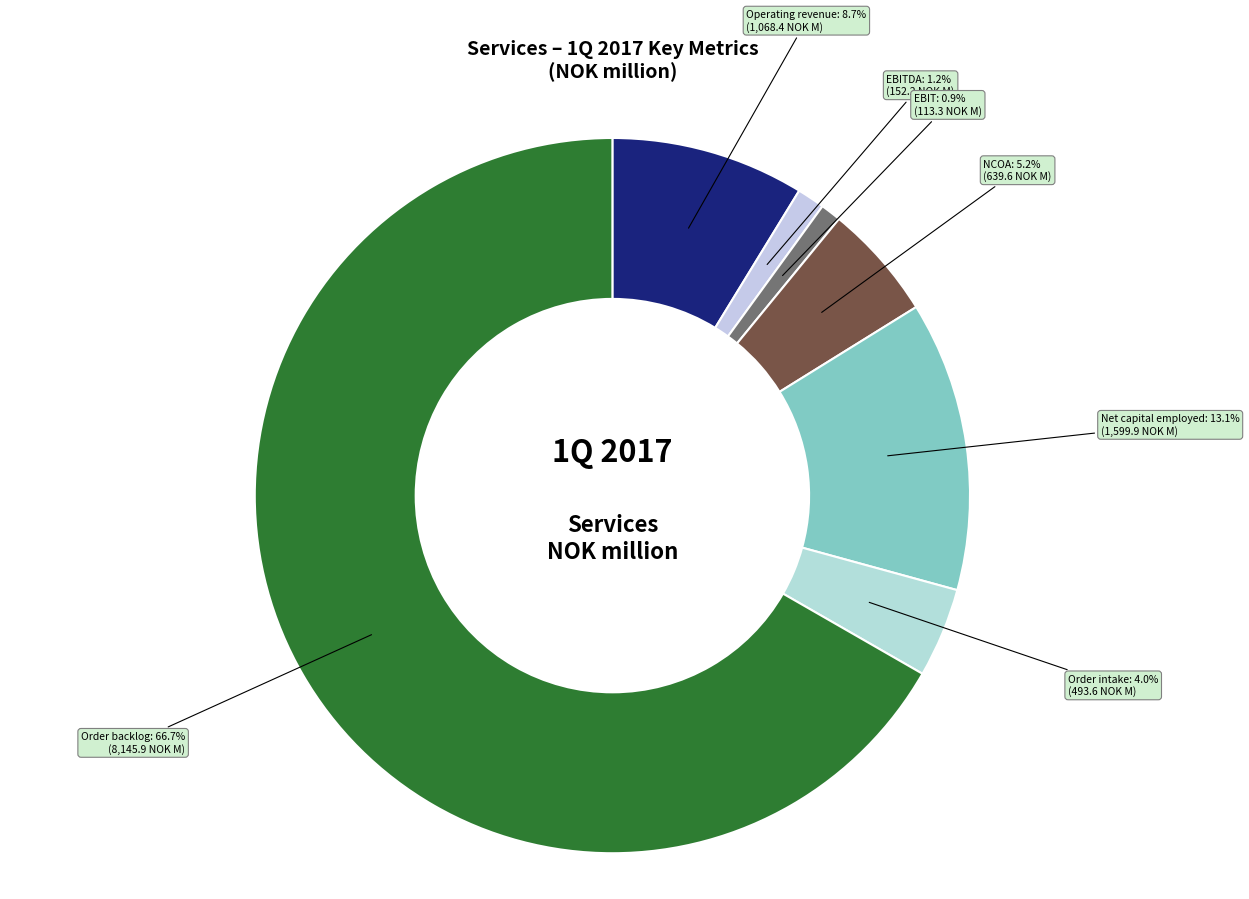

Which has a higher value, Order intake or NCOA?

NCOA